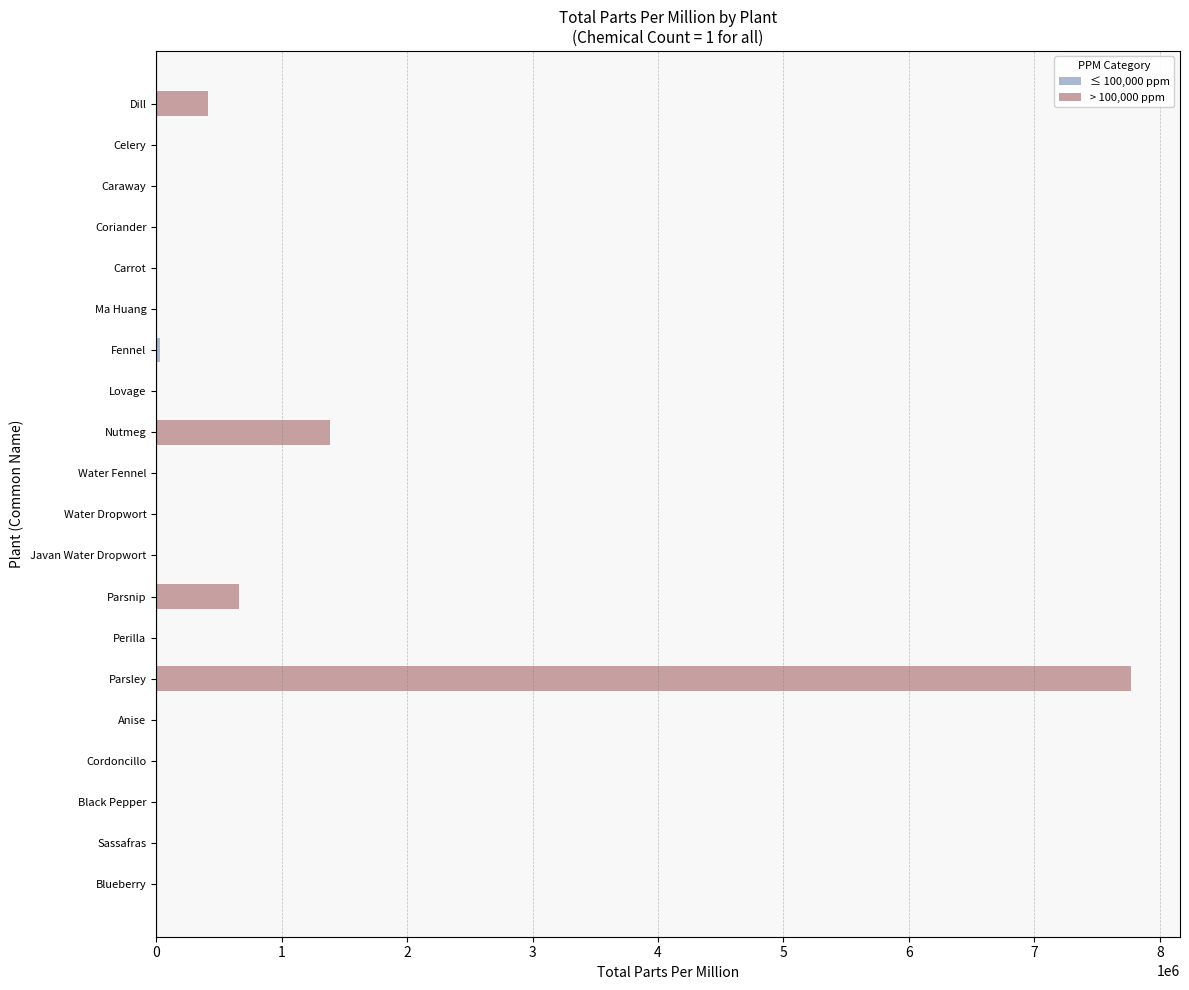

What is the average value?

513592